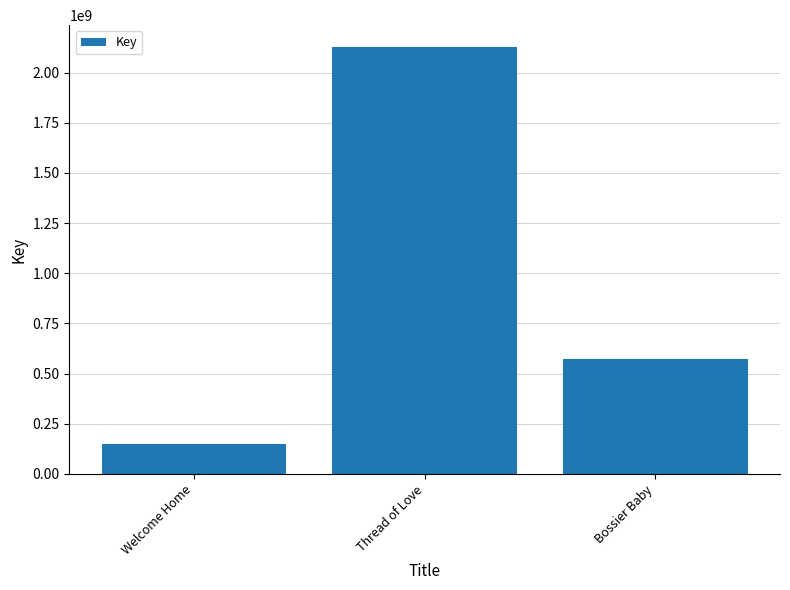

What is the average value?

950331841